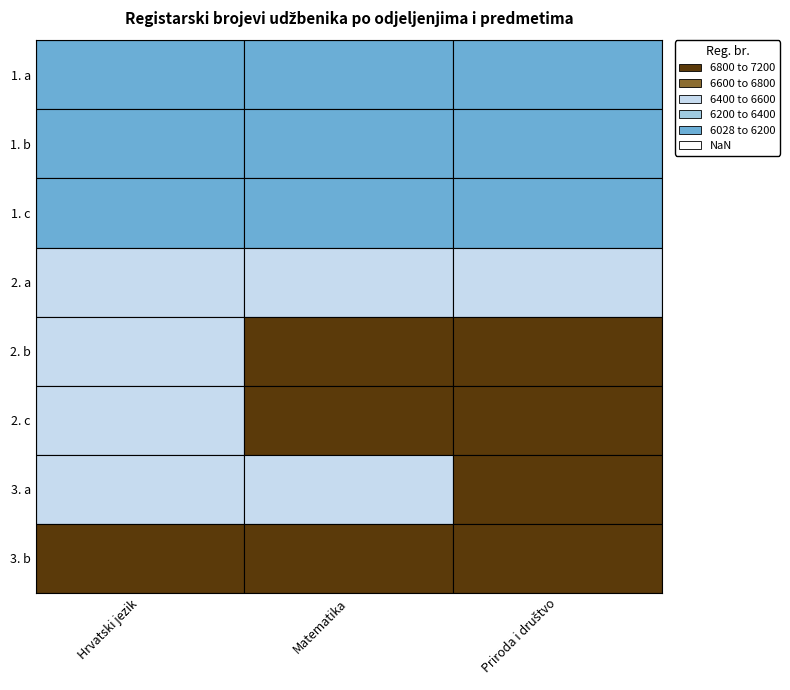

What is the total value across all series at Hrvatski jezik?

51473